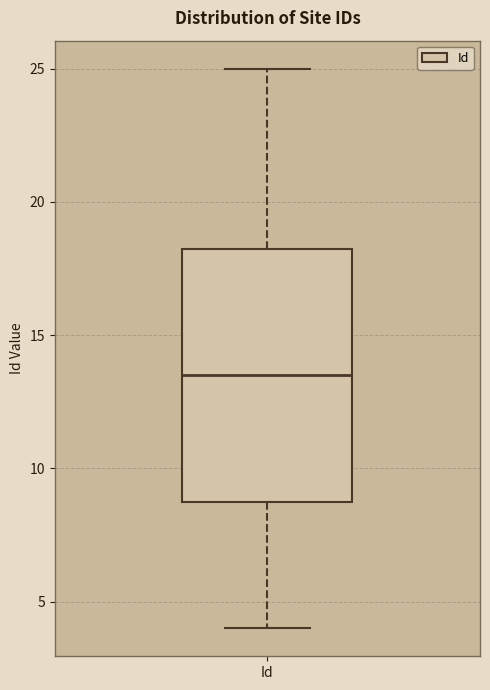

Where is the lower edge of the box for Id on the y-axis? The values are not printed on the chart, so give them approximately, as read against the axis.

9.0